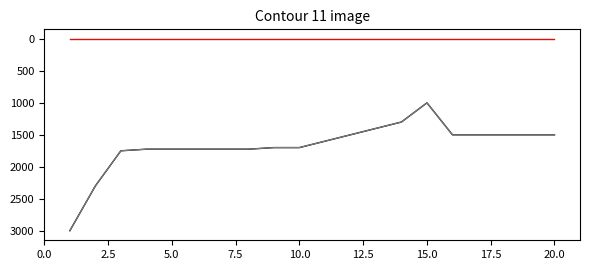

Reading right to left, what are all the values shown in this chart?

SALARIO BRUTO: 1500	1500	1500	1500	1500	1000	1300	1400	1500	1600	1700	1700	1725	1725	1725	1725	1725	1750	2300	3000
NETO: 1500	1500	1500	1500	1500	1000	1300	1400	1500	1600	1700	1700	1725	1725	1725	1725	1725	1750	2300	3000
I.S.R.: 0	0	0	0	0	0	0	0	0	0	0	0	0	0	0	0	0	0	0	0
SAVICA: 0	0	0	0	0	0	0	0	0	0	0	0	0	0	0	0	0	0	0	0
S. SOCIAL: 0	0	0	0	0	0	0	0	0	0	0	0	0	0	0	0	0	0	0	0
S.F.S.: 0	0	0	0	0	0	0	0	0	0	0	0	0	0	0	0	0	0	0	0